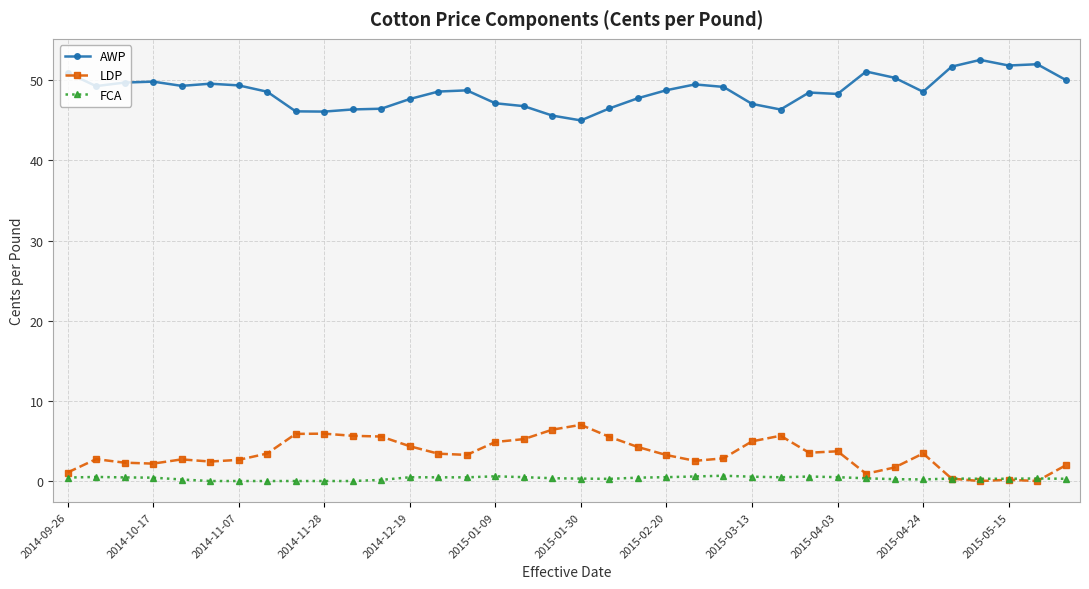

Count the FCA values in the range 0 to 1.

36